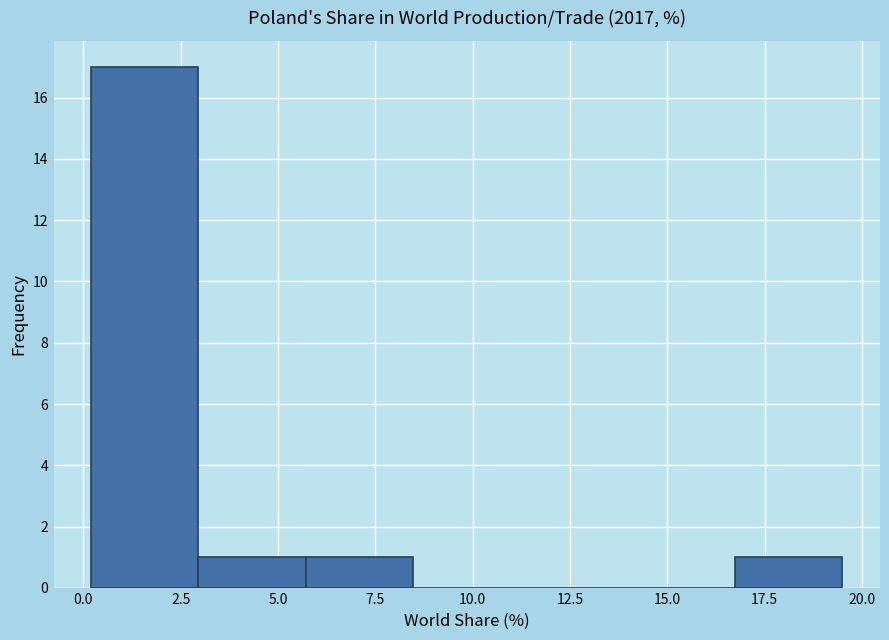

How tall is the bar that spans 3.0 to 5.5 on the x-axis? Neither the bar edges nor the heights are printed on the chart, so give them approximately, as read against the axes.

1